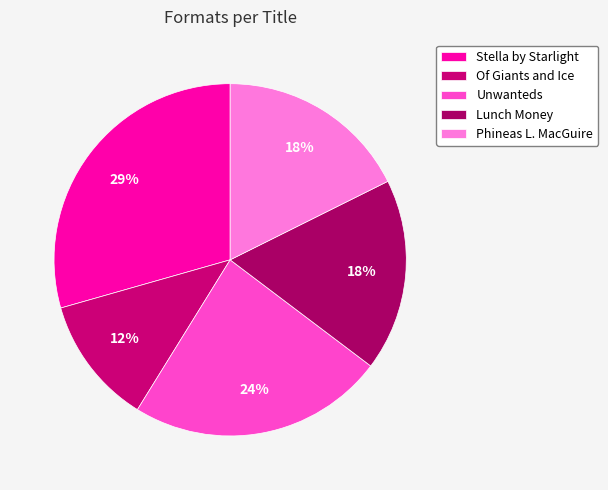

What percentage is the Of Giants and Ice slice, to the nearest percent?

12%